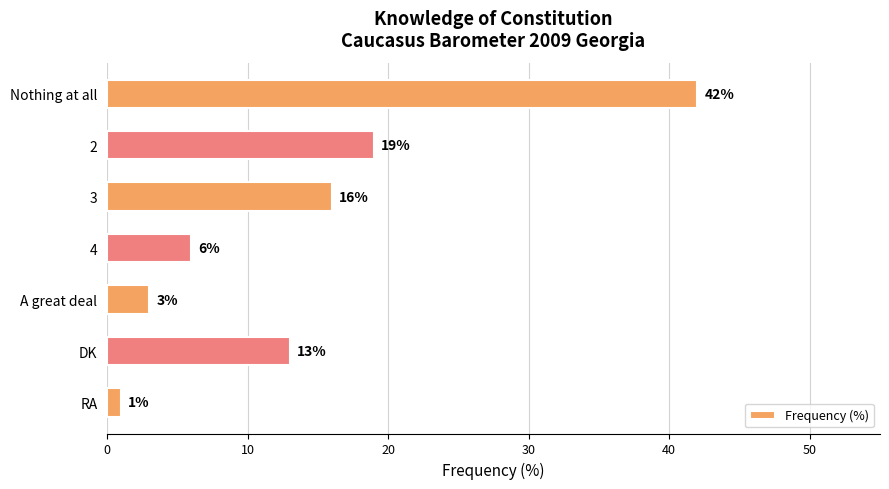

List the labels in order of value, smallest first.

RA, A great deal, 4, DK, 3, 2, Nothing at all